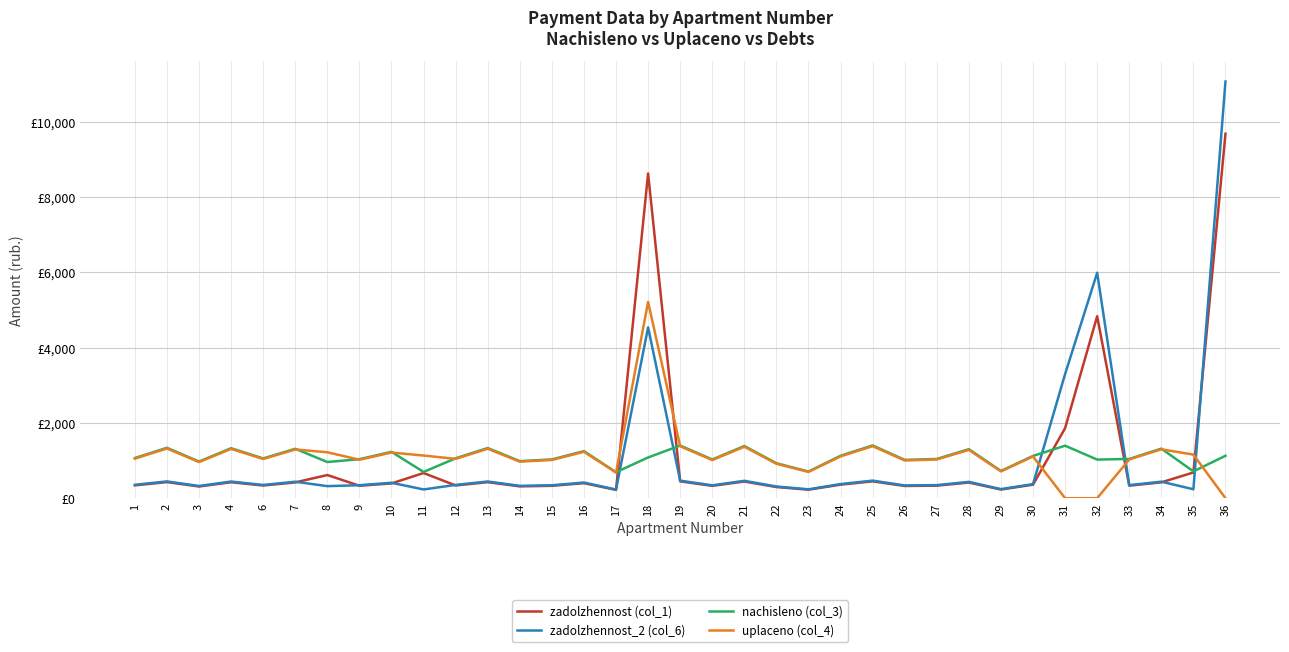

Does the chart have visible grid lines?

Yes